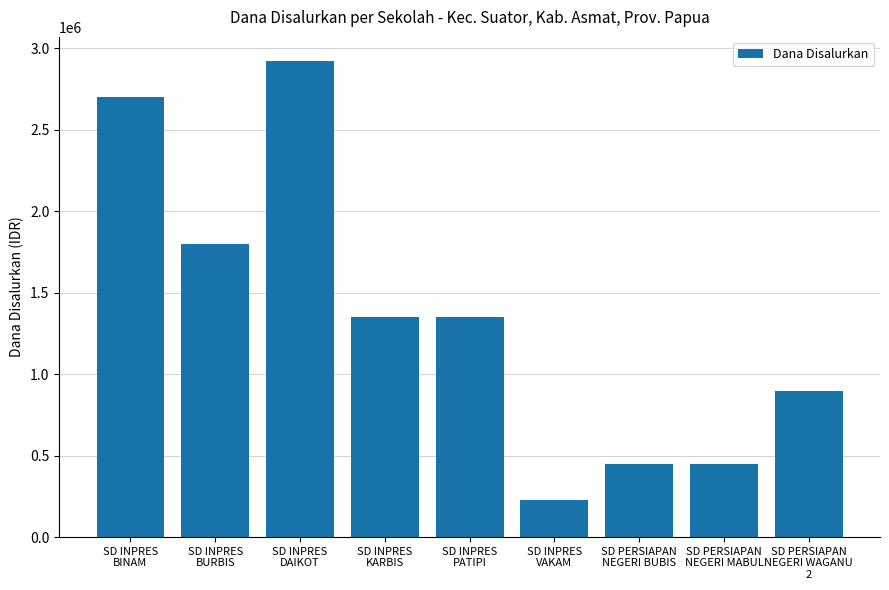

What is the minimum value shown in the chart?

225000